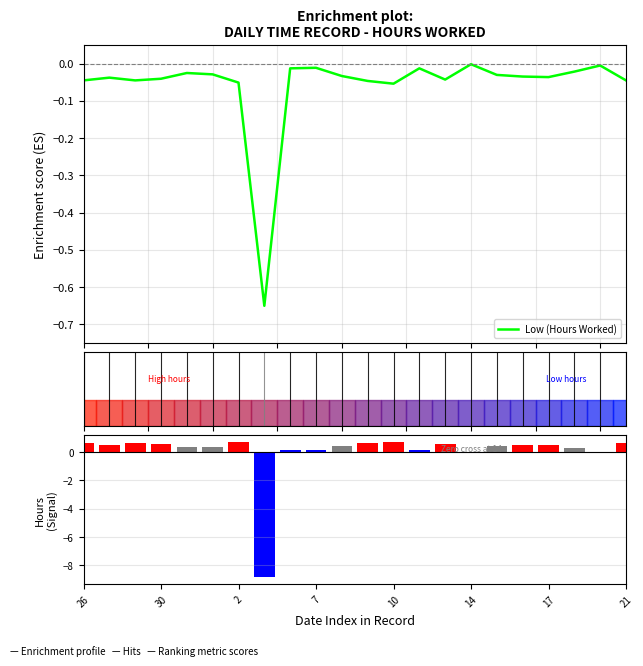

Reading left to right, what are all the values shown in this chart?

Low (Hours Worked): -0.0	-0.0	-0.0	-0.0	-0.0	-0.0	-0.1	-0.7	-0.0	-0.0	-0.0	-0.0	-0.1	-0.0	-0.0	-0.0	-0.0	-0.0	-0.0	-0.0	-0.0	-0.0
Ranking metric scores: 0.6	0.5	0.6	0.6	0.3	0.4	0.7	-8.8	0.2	0.2	0.5	0.6	0.7	0.2	0.6	0.0	0.4	0.5	0.5	0.3	-0.1	0.6